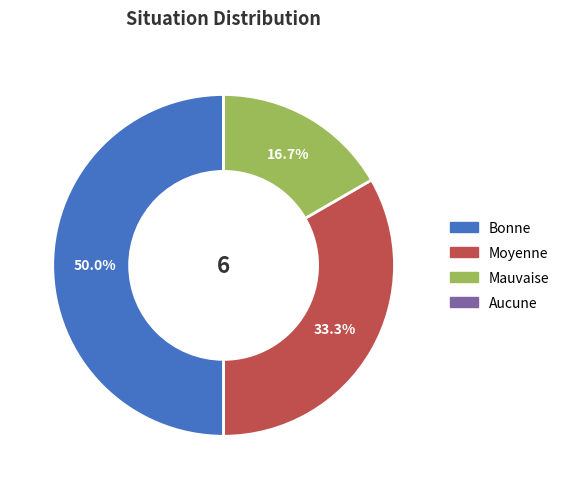

What is the largest slice in the pie chart?

Bonne